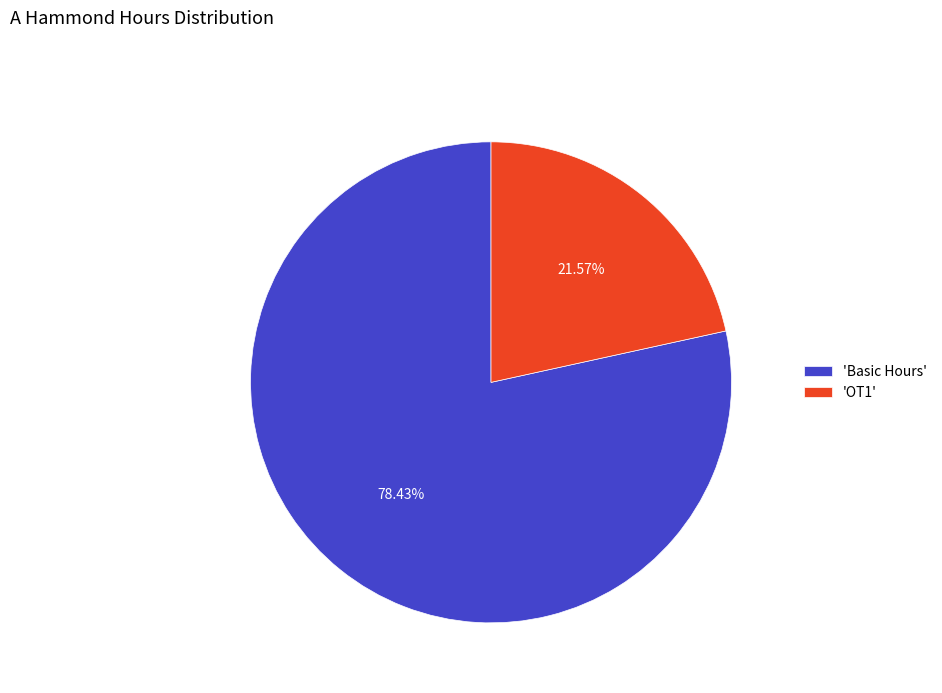

Is there any slice that represents more than half of the pie?

Yes